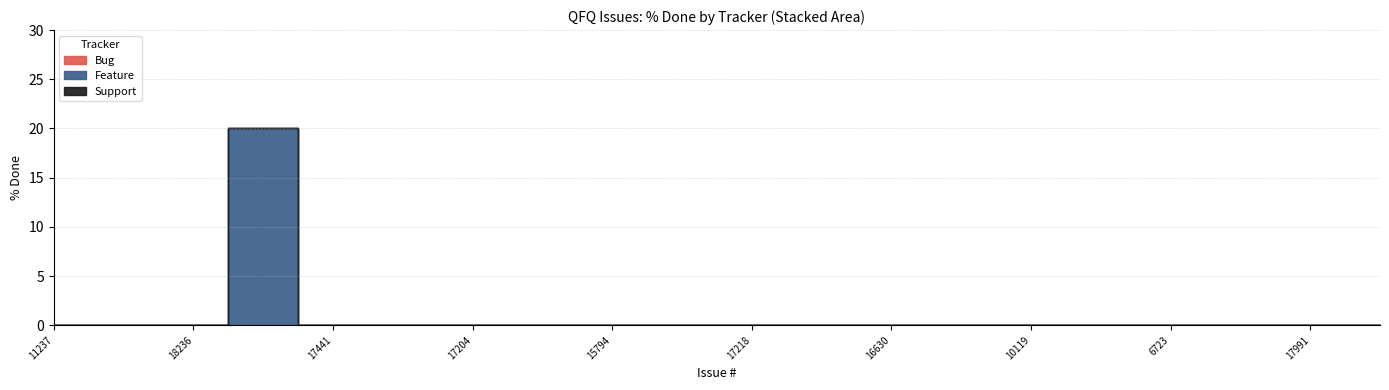

At which label is Support closest to 0?

11237